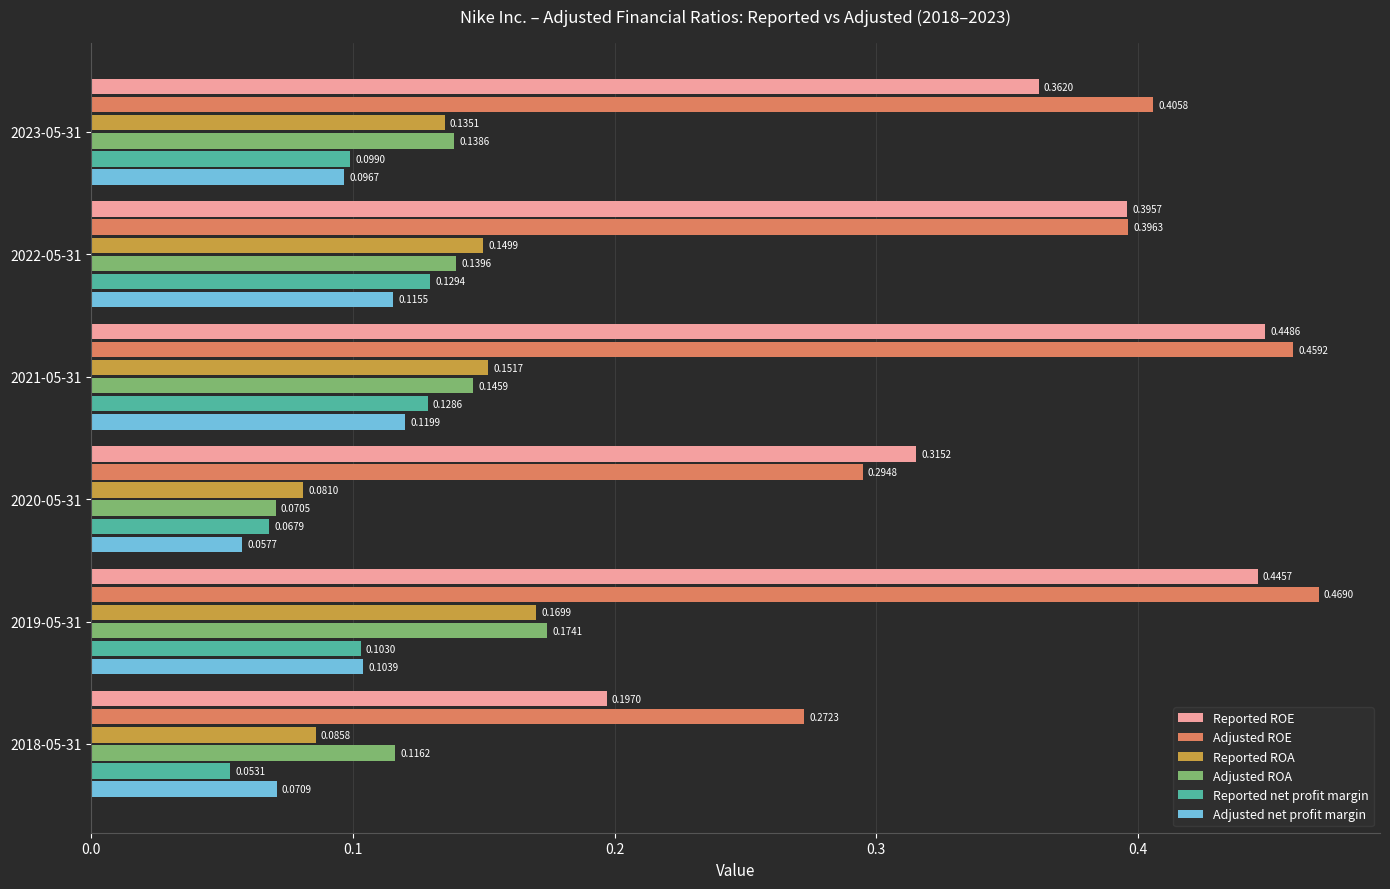

At which category is the sum across all series the highest?

2019-05-31